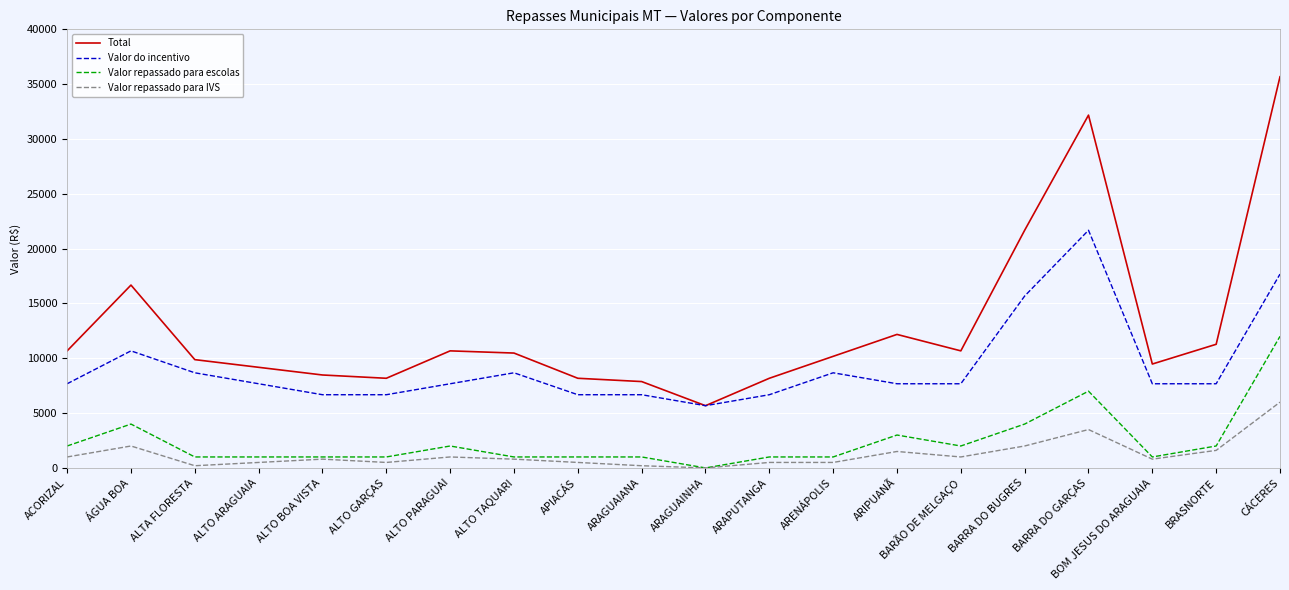

True or false: Valor repassado para IVS and Total intersect in this chart.

False